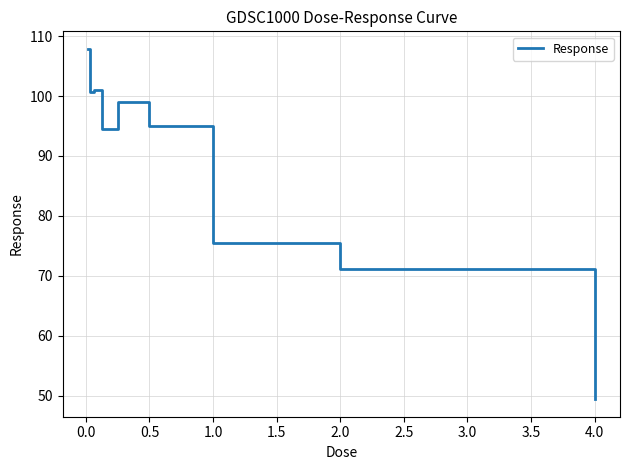

What is the difference between the maximum and minimum values?

58.5